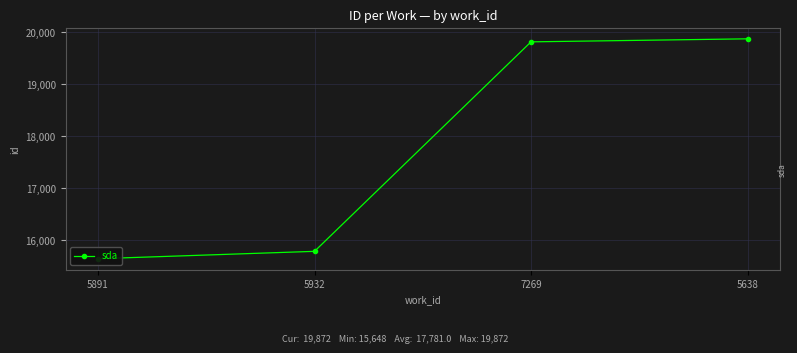

True or false: the data shows 27563 at 5932.

False